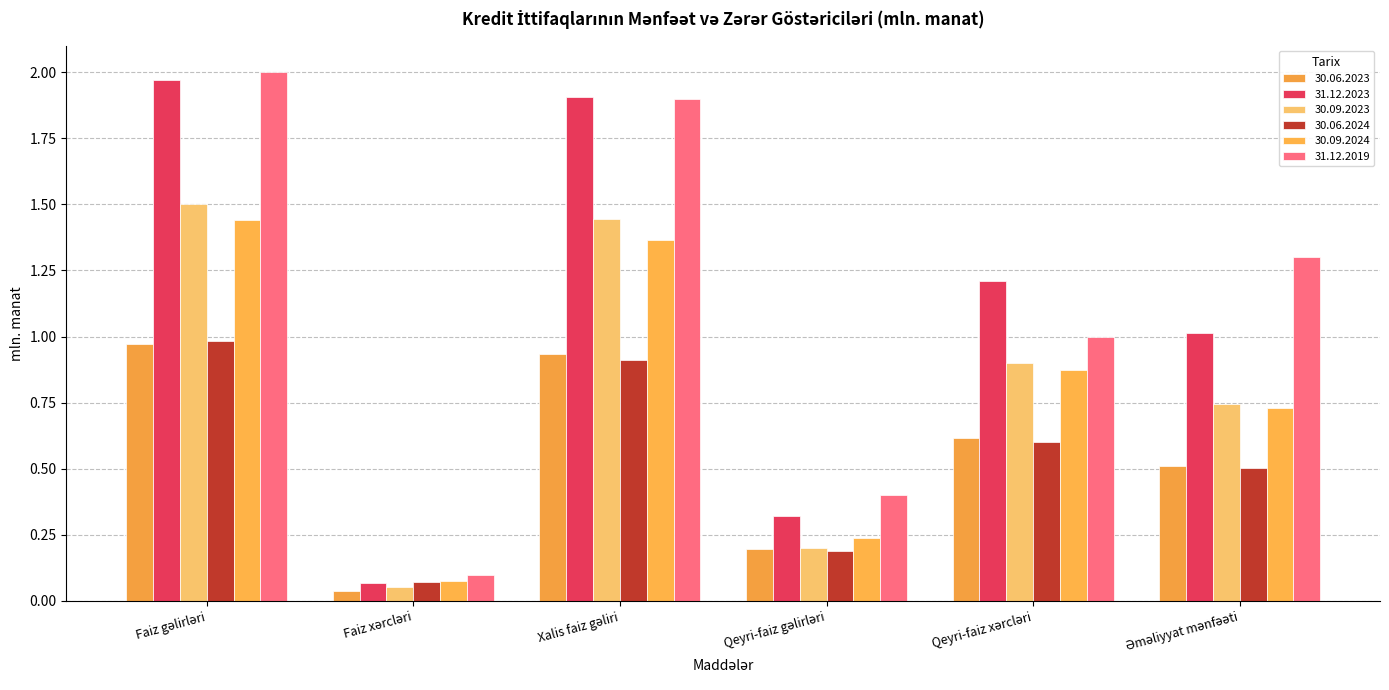

How many bars are there in each group?

6